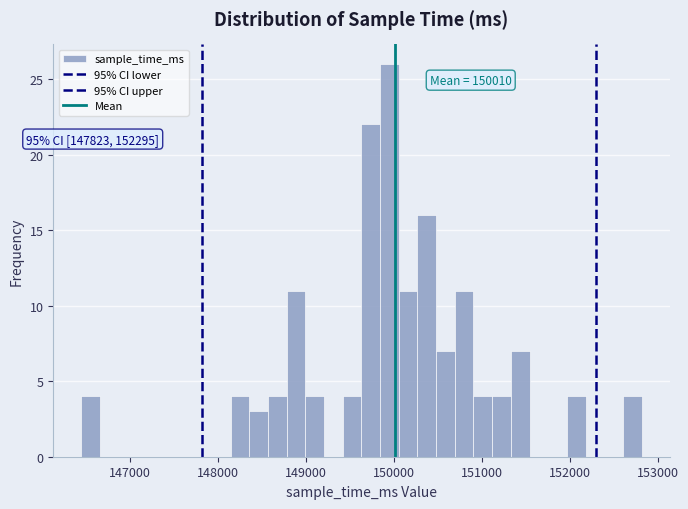

Read against the x-axis, roughly where is the centre of the tallest bar?

150000